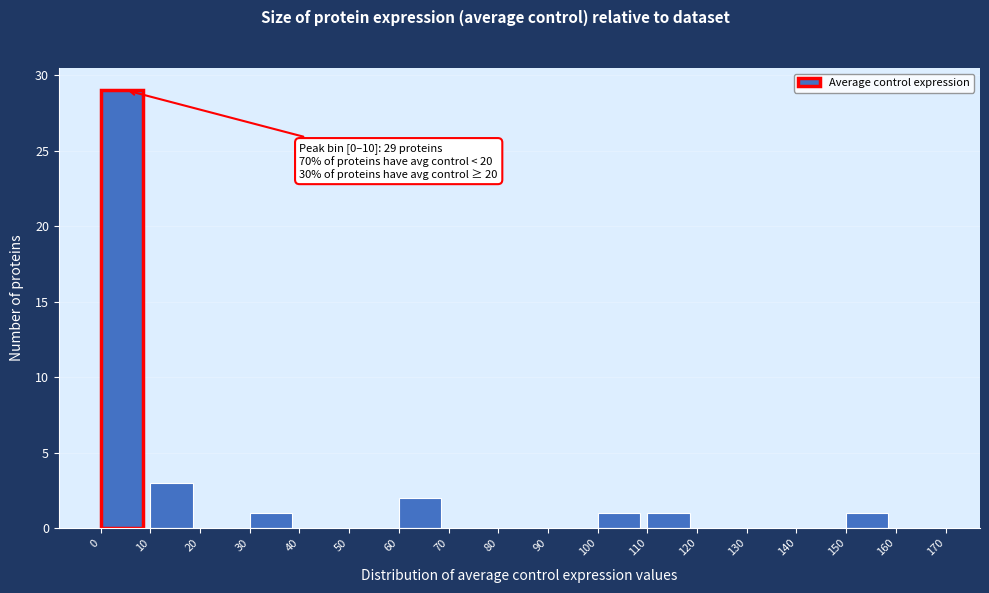

Over which range of the x-axis is the bar tallest?

0 to 10